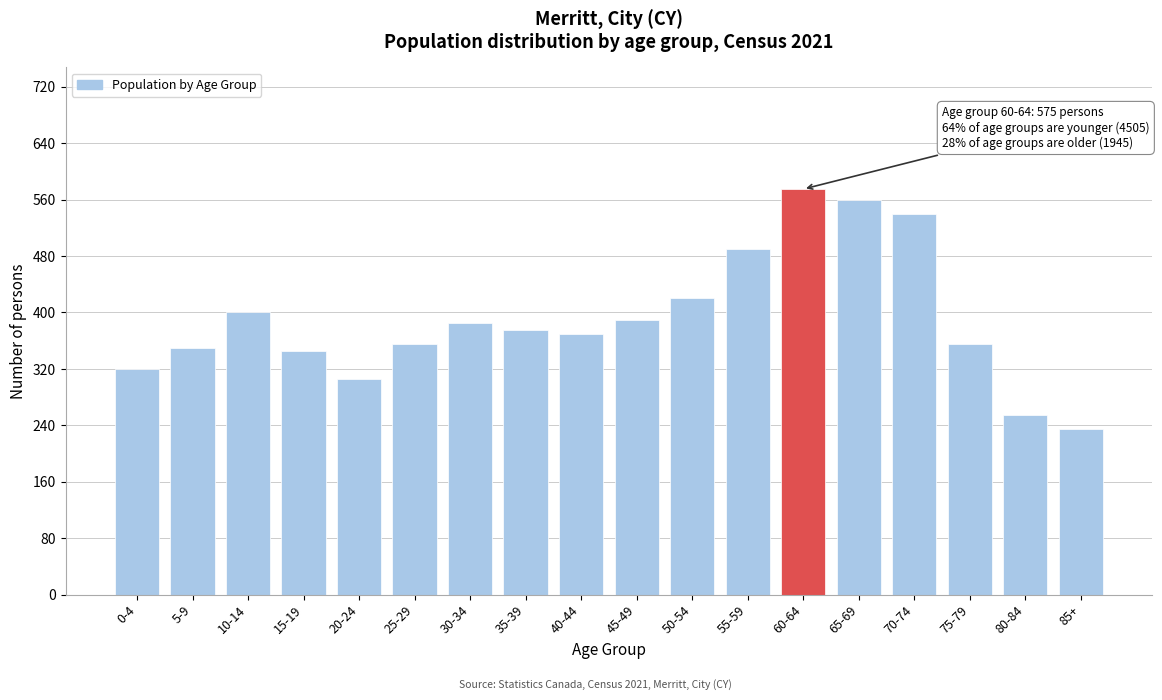

Reading left to right, extract all data points from this chart.

0-4=320	5-9=350	10-14=400	15-19=345	20-24=305	25-29=355	30-34=385	35-39=375	40-44=370	45-49=390	50-54=420	55-59=490	60-64=575	65-69=560	70-74=540	75-79=355	80-84=255	85+=235